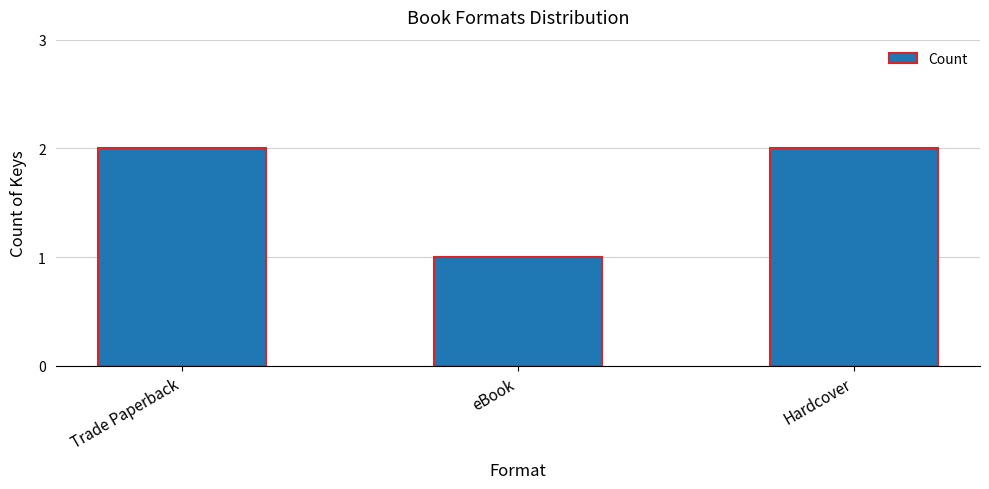

How many data points does each series have?

3